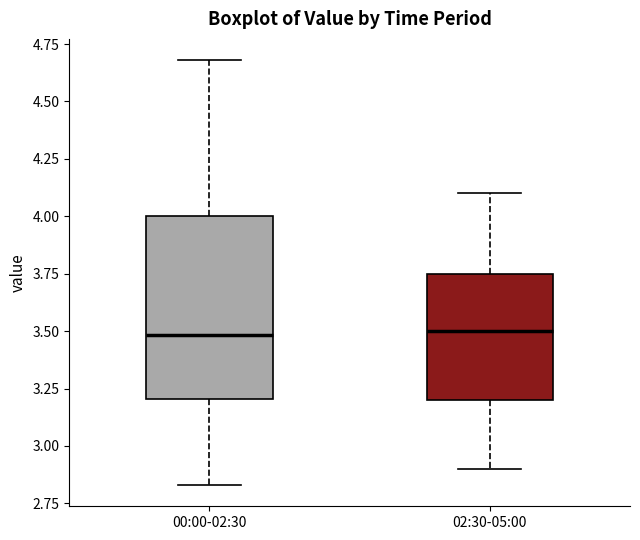

Reading left to right, read every box against the y-axis: the position of its median line, the range the box covers, and the ends of its whiskers. The values are not printed on the chart, so give them approximately, as read against the axis.

00:00-02:30: median 3.50, box 3.20 to 4.00, whiskers 2.85 to 4.70
02:30-05:00: median 3.50, box 3.20 to 3.75, whiskers 2.90 to 4.10